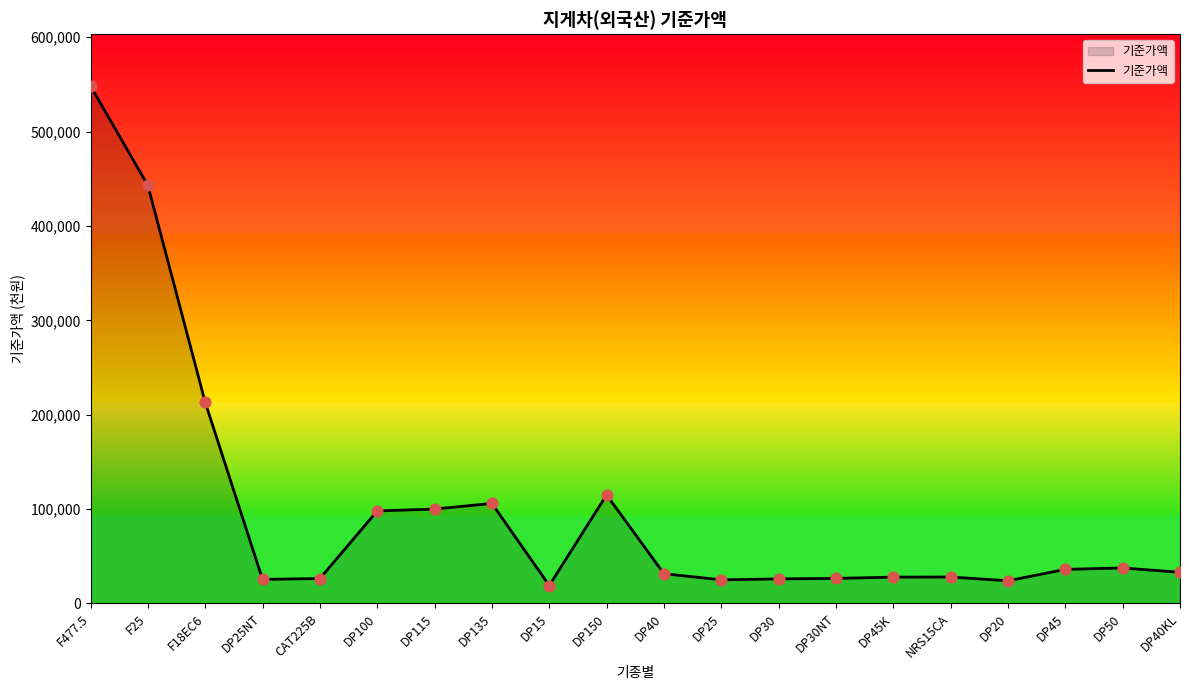

Approximately how many times larger is the value at F477.5 compared to CAT225B?

20.8